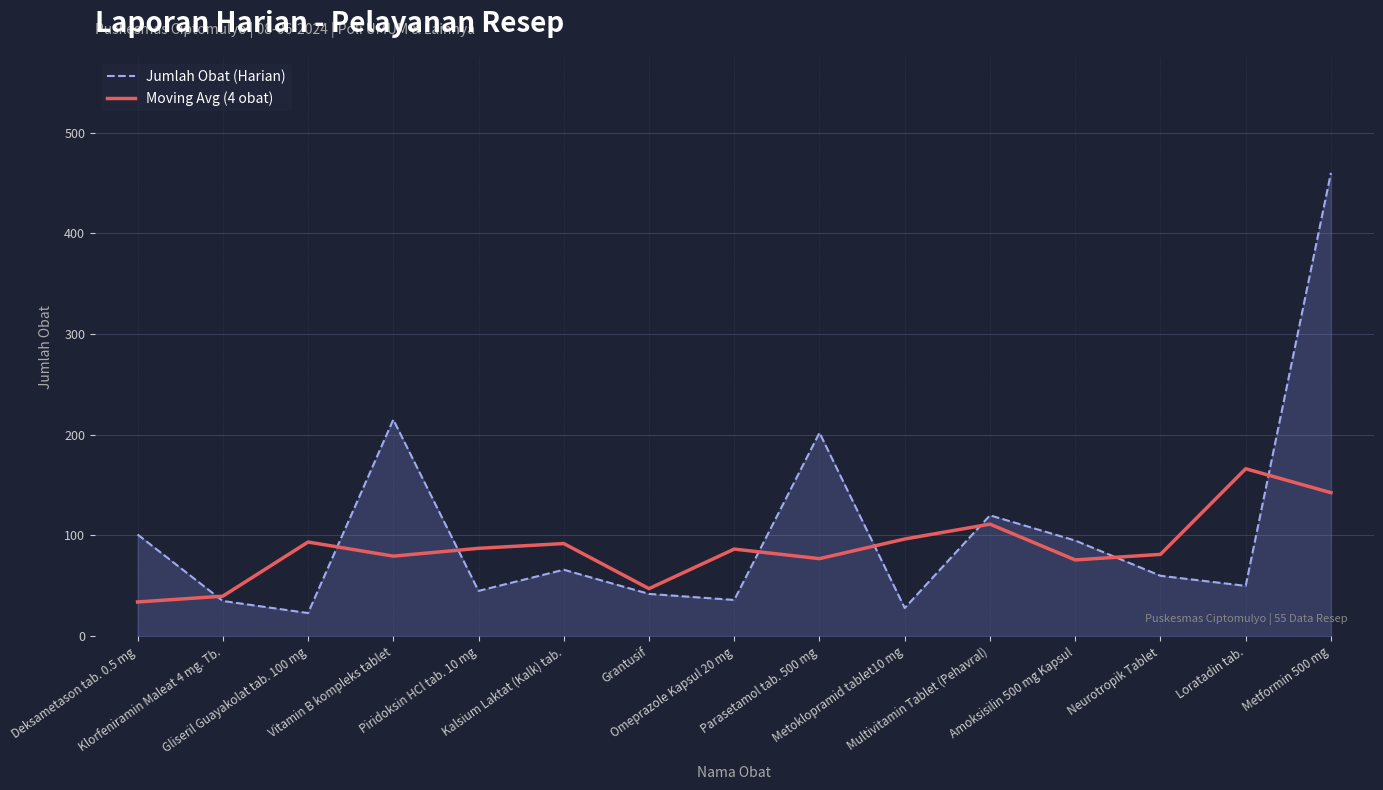

List the series in order of their peak value, lowest first.

Moving Avg (4 obat), Jumlah Obat (Harian)